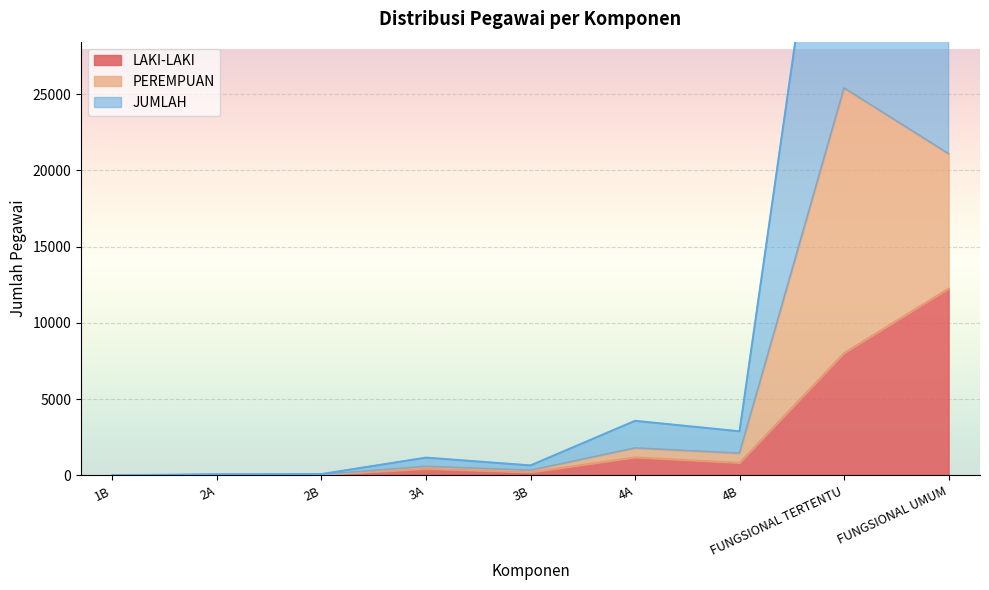

Is it true that LAKI-LAKI equals 10980 at FUNGSIONAL TERTENTU?

False